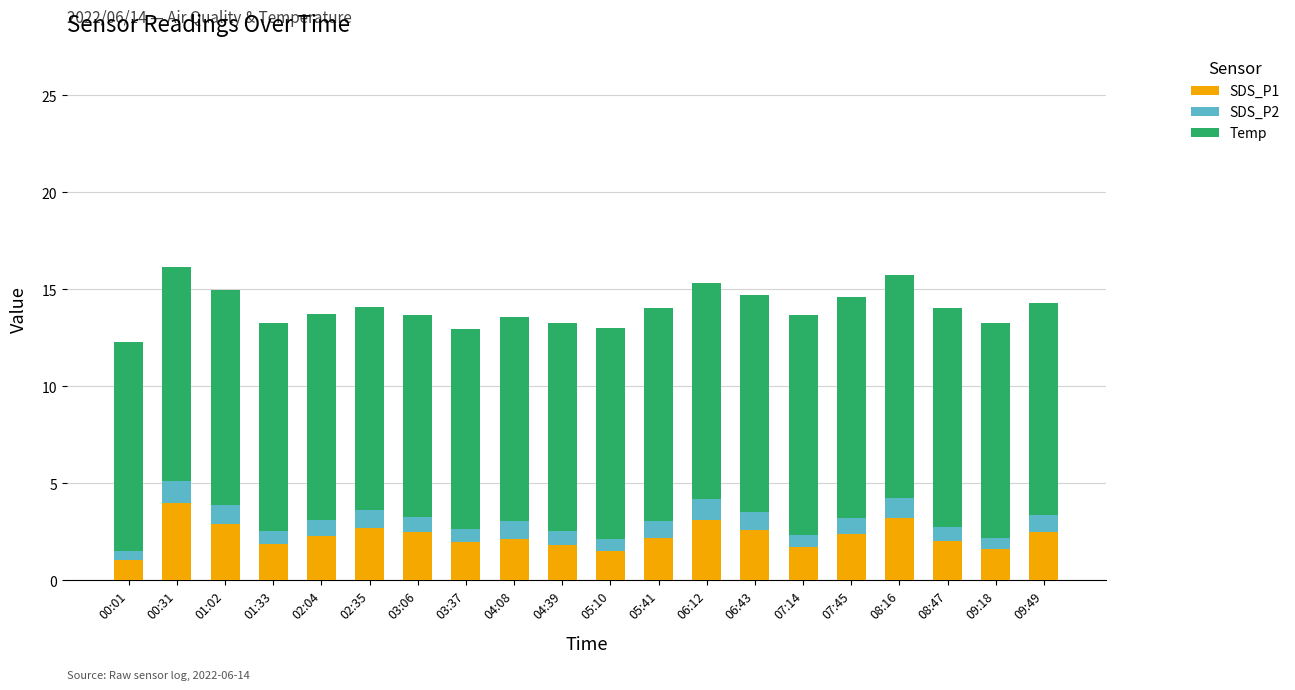

The SDS_P1 series shows 3.1 at 06:12. True or false?

True